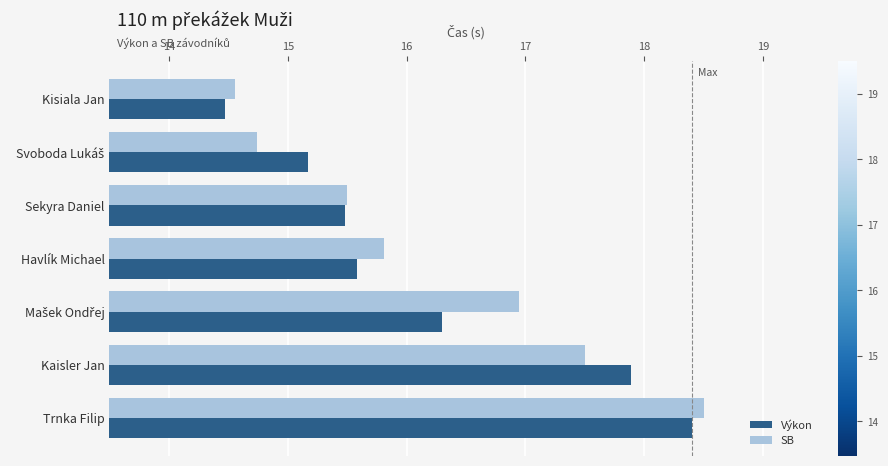

What is the sum of the SB values at Havlík Michael and Trnka Filip?

34.3